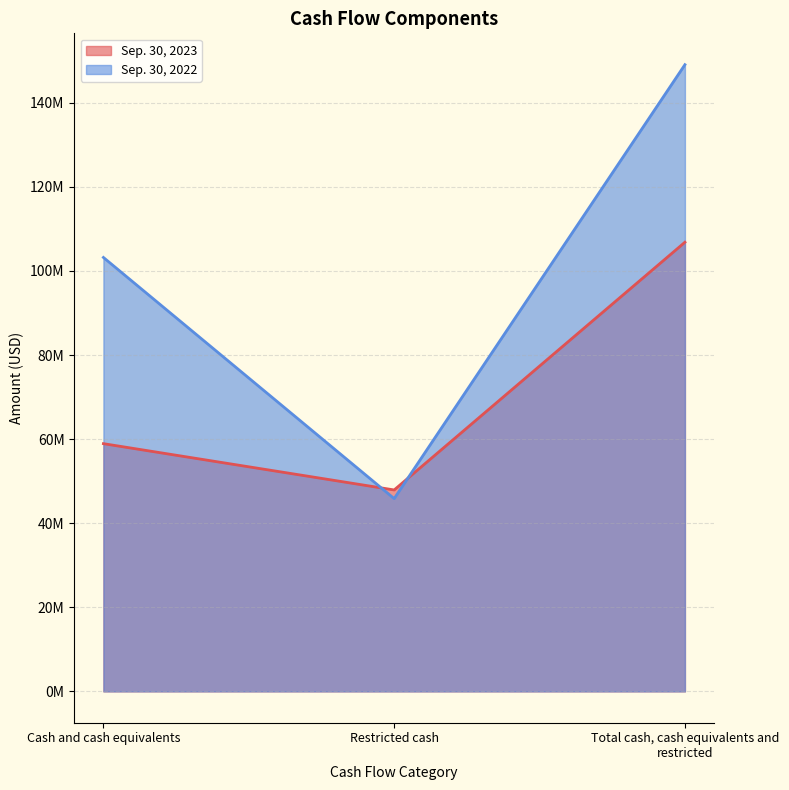

The value of Sep. 30, 2022 at Cash and cash equivalents is 143346222. True or false?

False